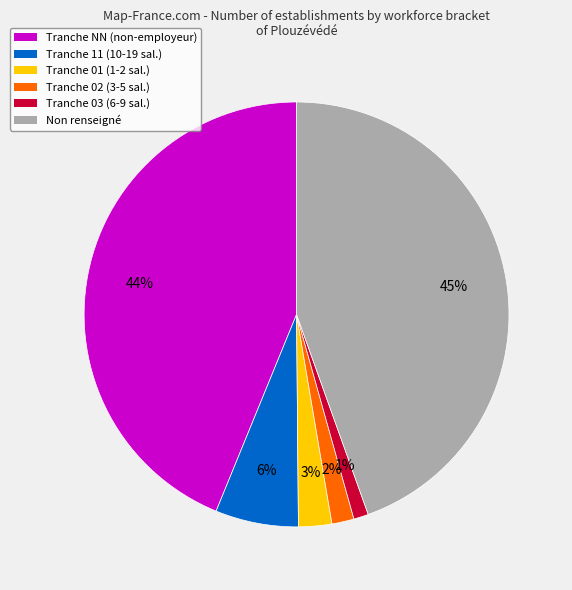

Which category has the smallest portion of the pie?

Tranche 03 (6-9 sal.)